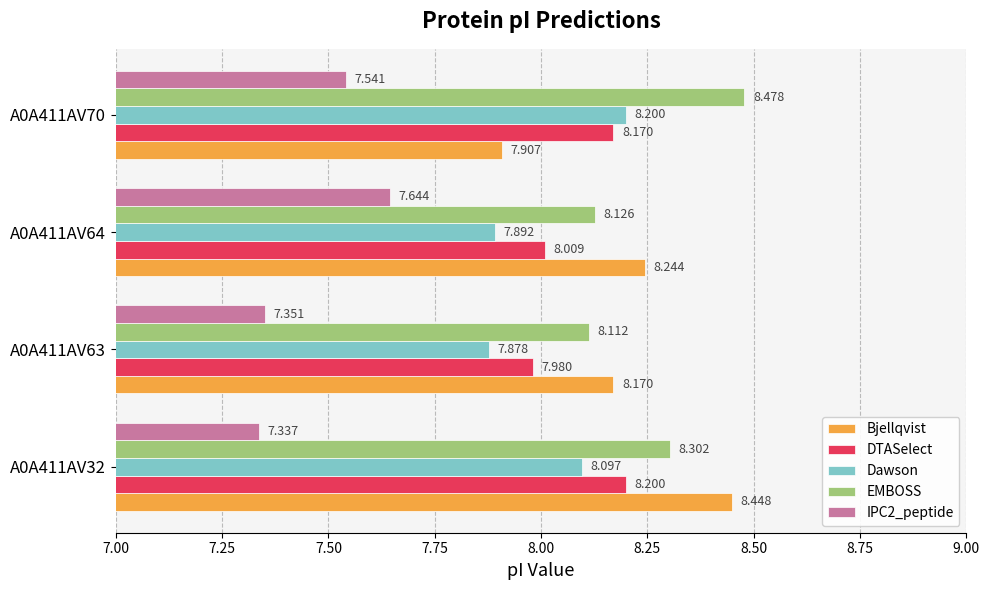

Which series has the largest total across all categories?

EMBOSS